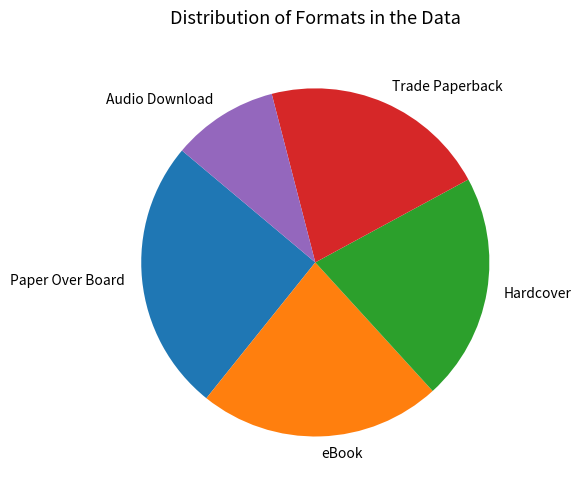

Is there any slice that represents more than half of the pie?

No